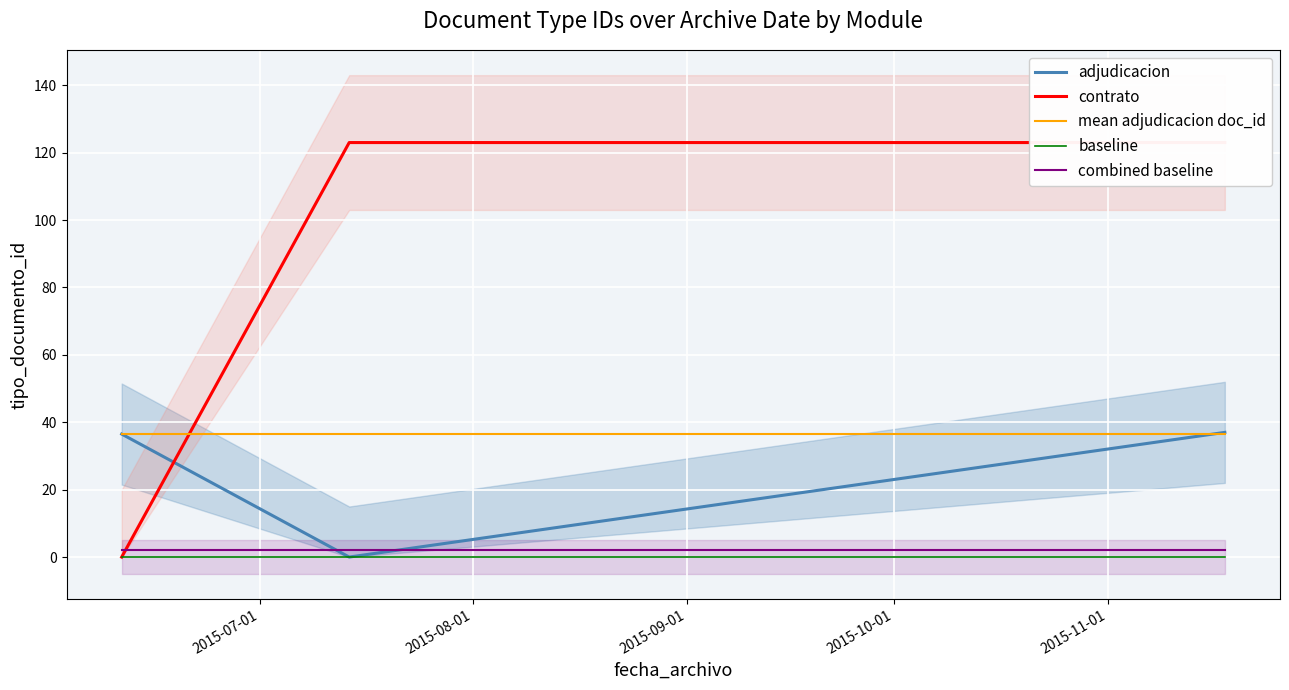

At how many categories does at least one series exceed 120?

2